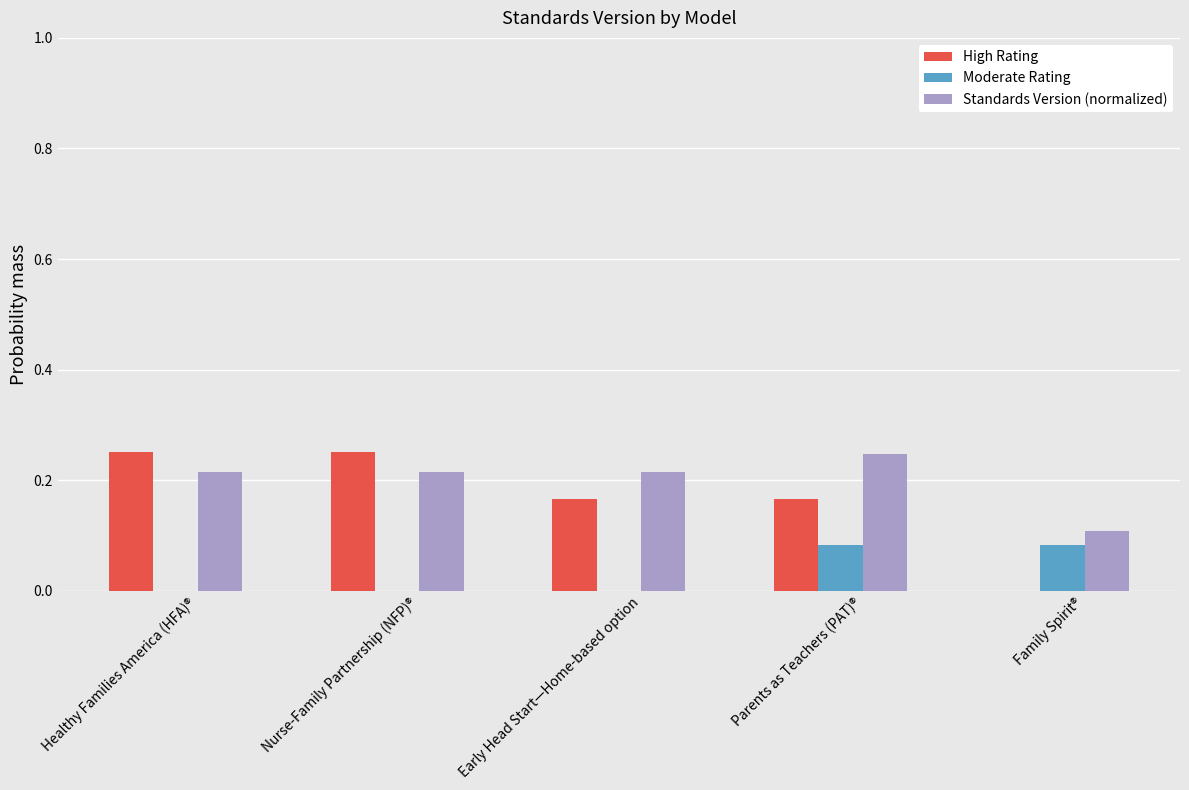

At which category is the sum across all series the highest?

Parents as Teachers (PAT)®